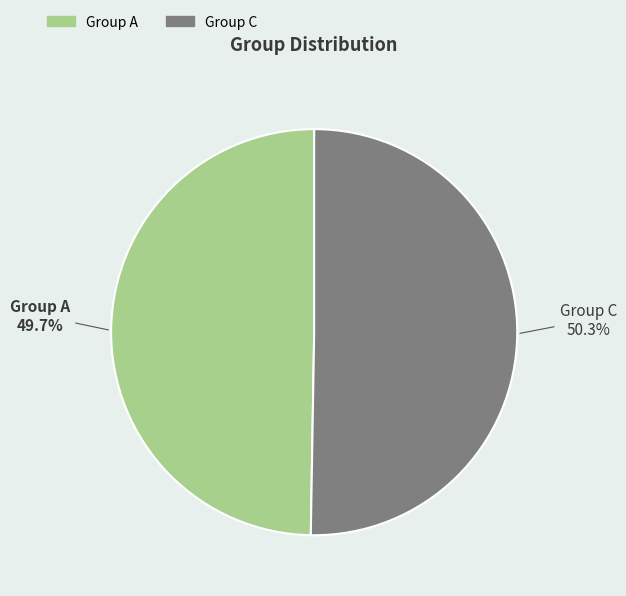

Do Group C and Group A together represent more than half of the pie?

Yes